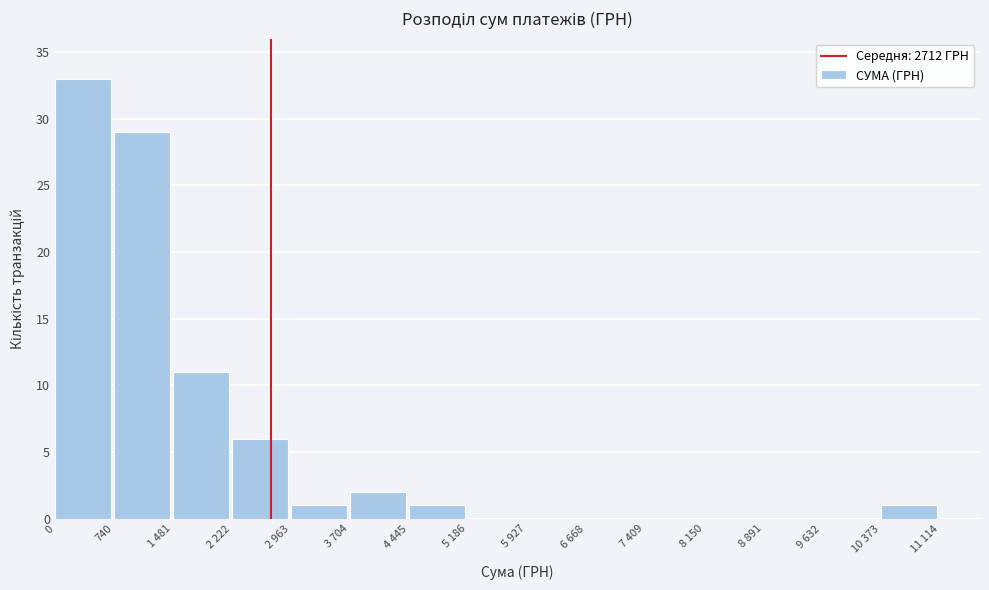

Reading left to right, what are all the values shown in this chart?

0=33	740=29	1 481=11	2 222=6	2 963=1	3 704=2	4 445=1	5 186=0	5 927=0	6 668=0	7 409=0	8 150=0	8 891=0	9 632=0	10 373=1